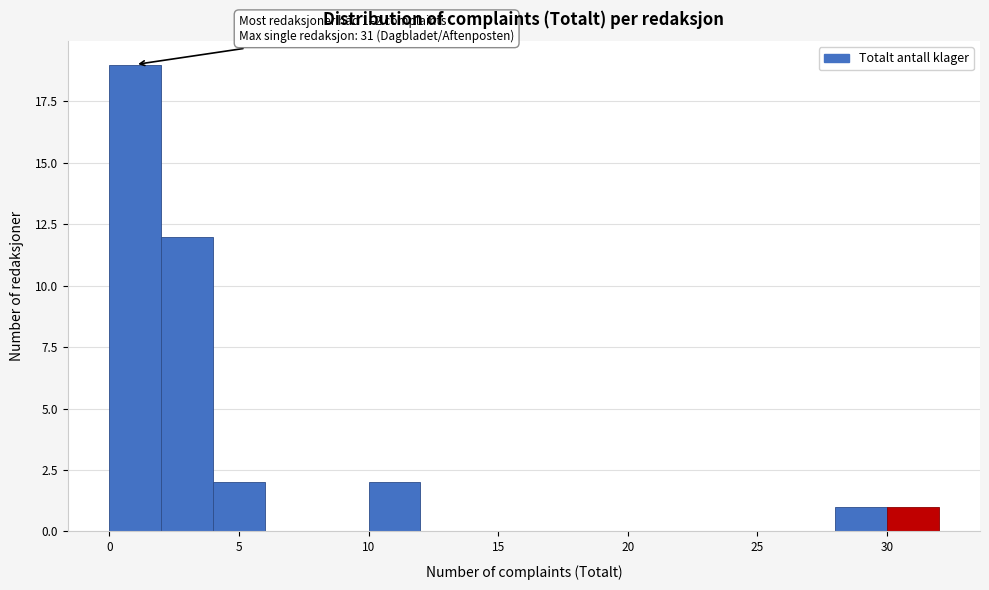

Over which range of the x-axis is the bar tallest?

0 to 2